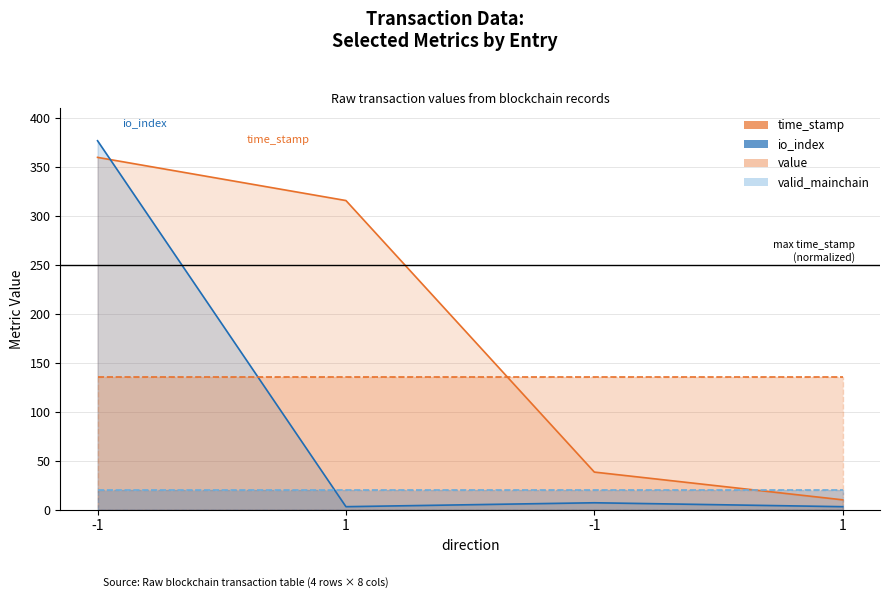

At which label is io_index closest to 190?

-1